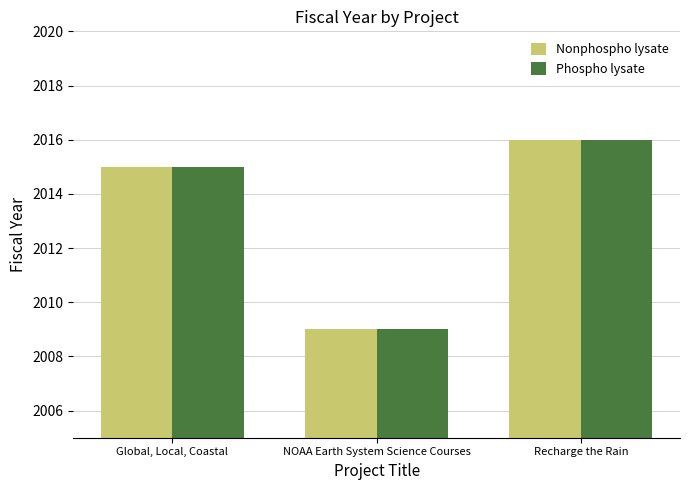

What is the approximate value of Phospho lysate at Global, Local, Coastal?

2015